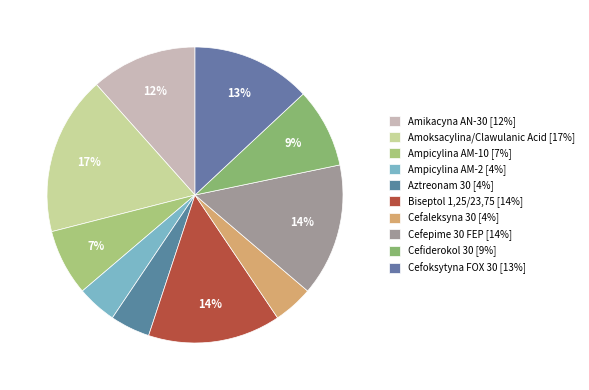

How many slices are in this pie chart?

10